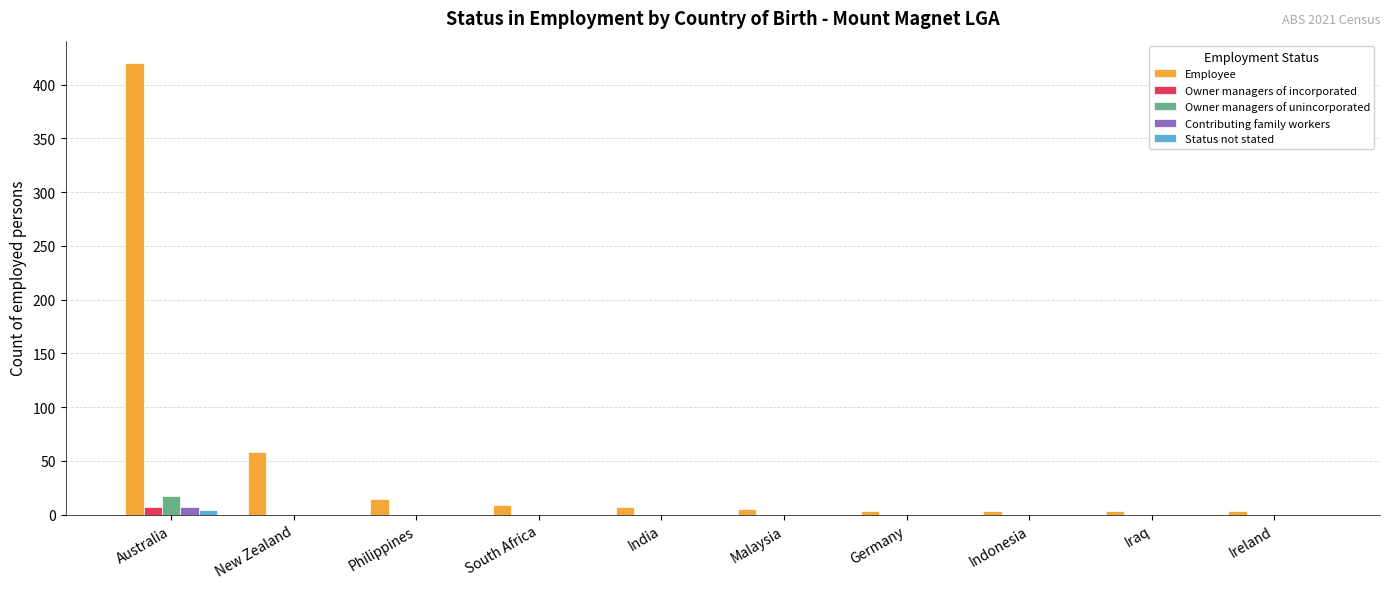

Between New Zealand and Iraq, which series saw the biggest shift?

Employee